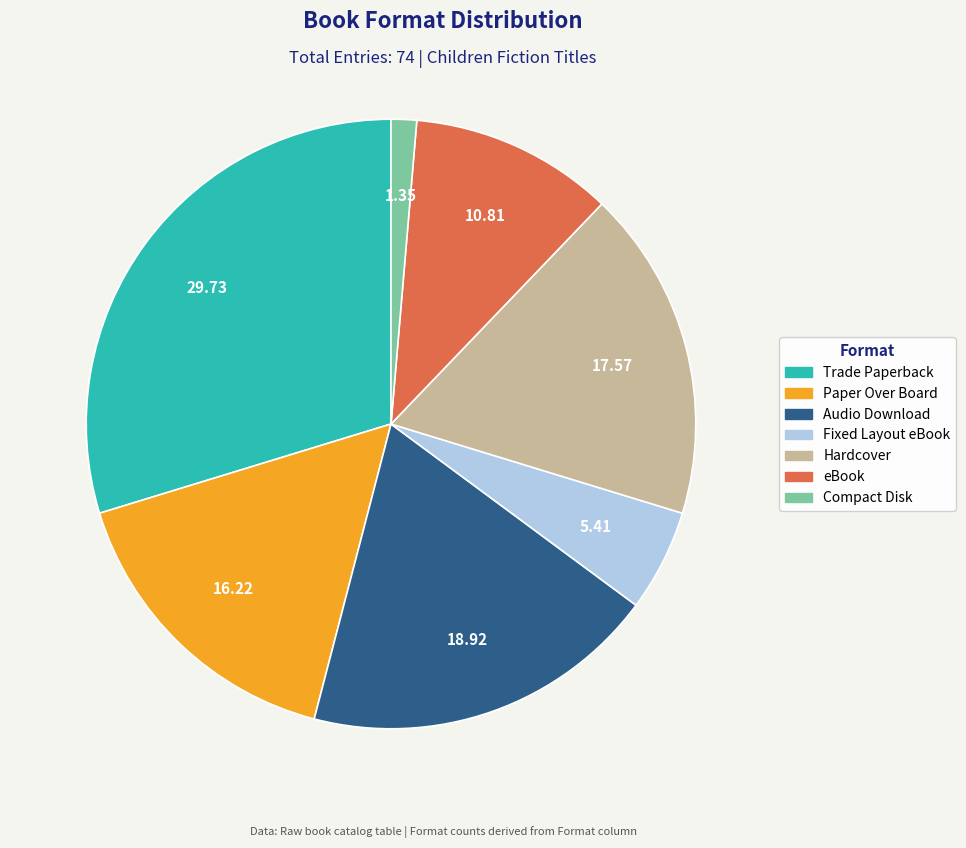

Combined, do Paper Over Board and eBook account for over 50%?

No